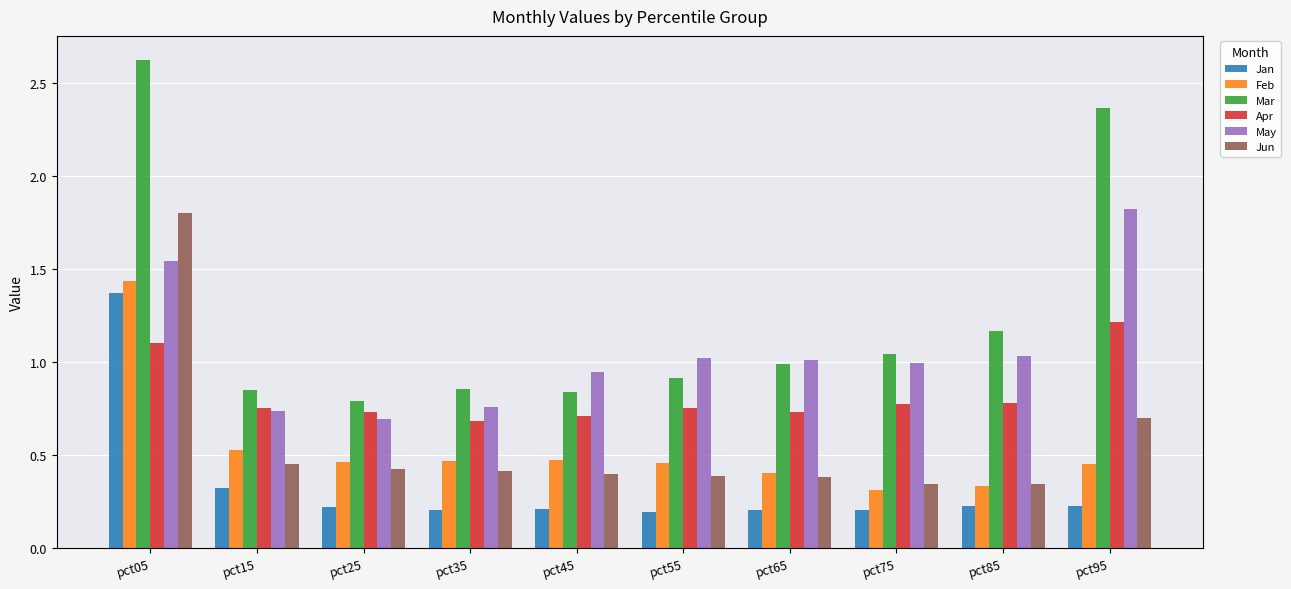

How many categories are shown in the chart?

10